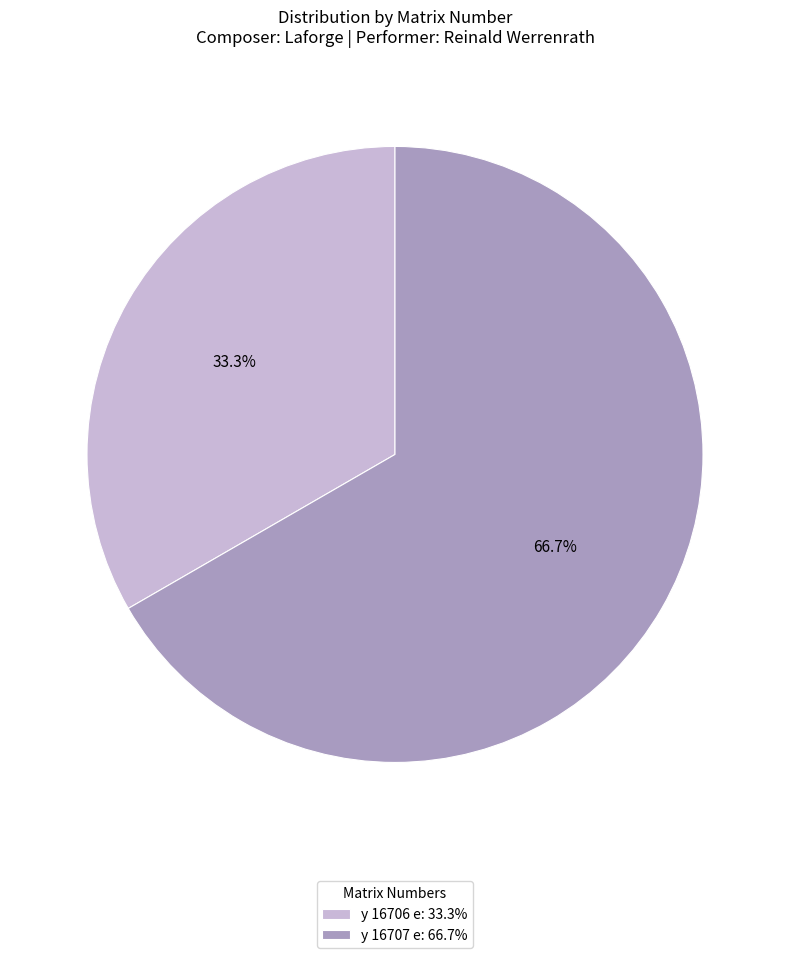

Between y 16706 e and y 16707 e, which is larger?

y 16707 e